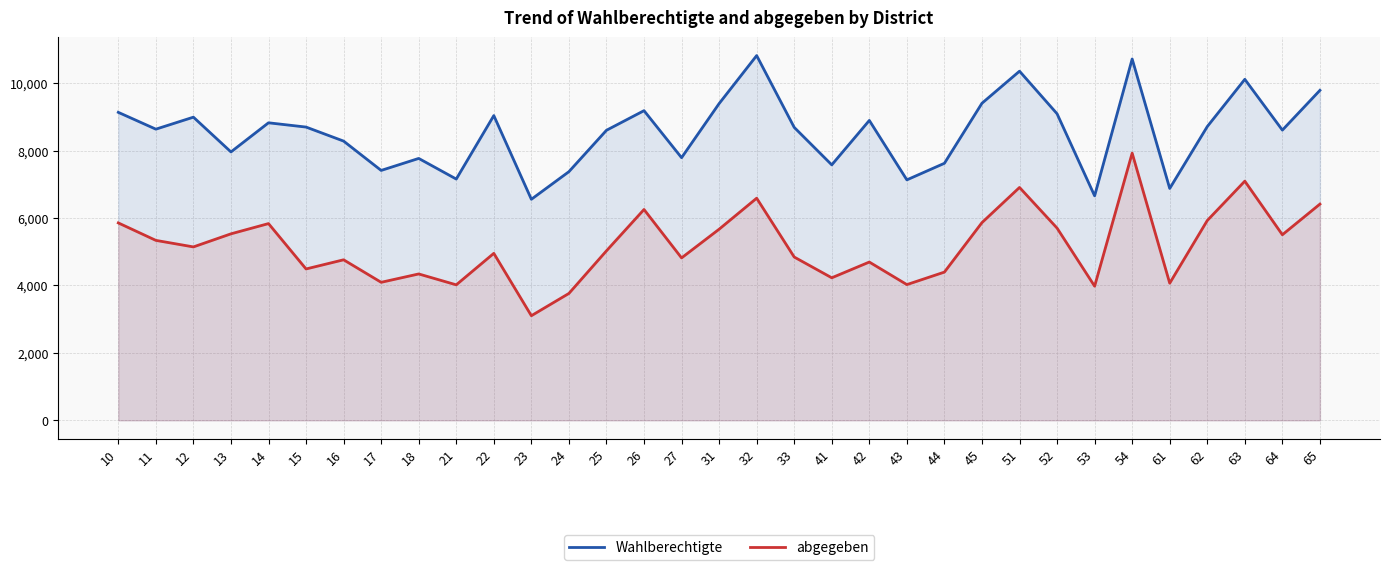

How many lines are shown in the chart?

2